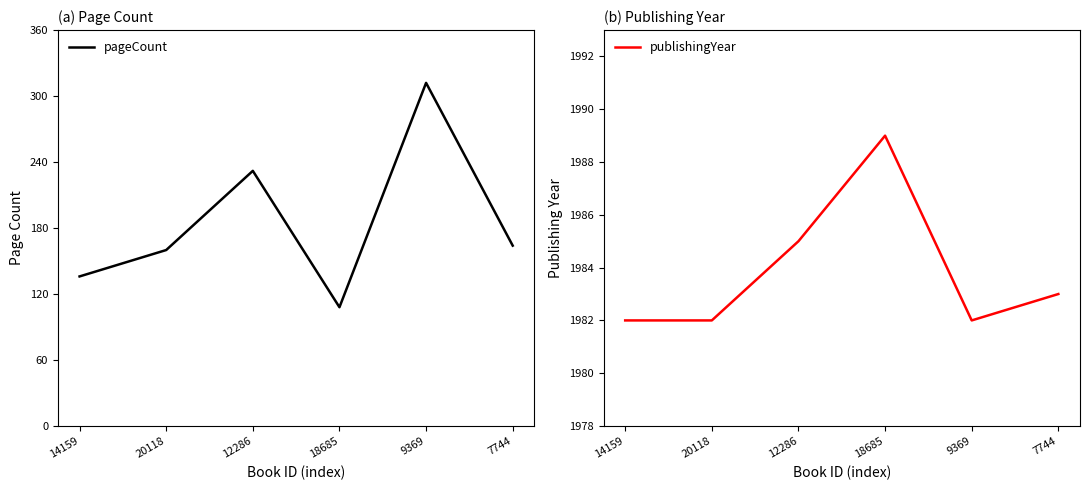

Is this an area chart (filled region under the line)?

No